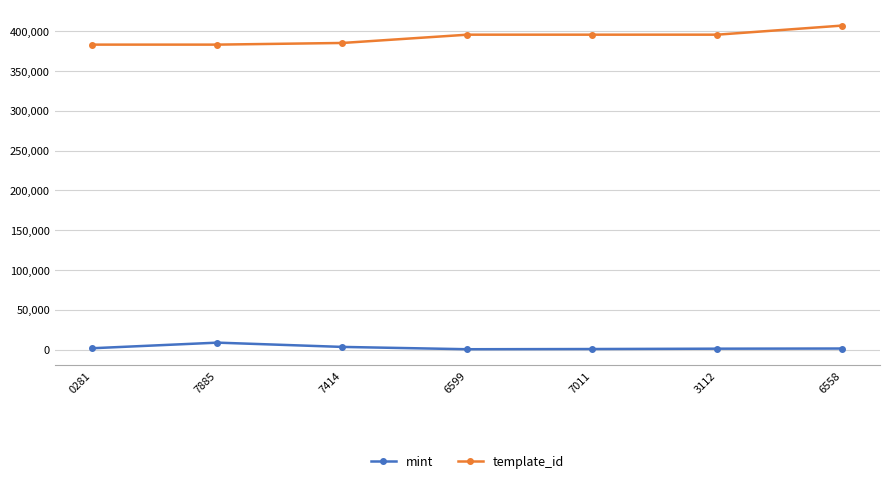

True or false: mint and template_id intersect in this chart.

False